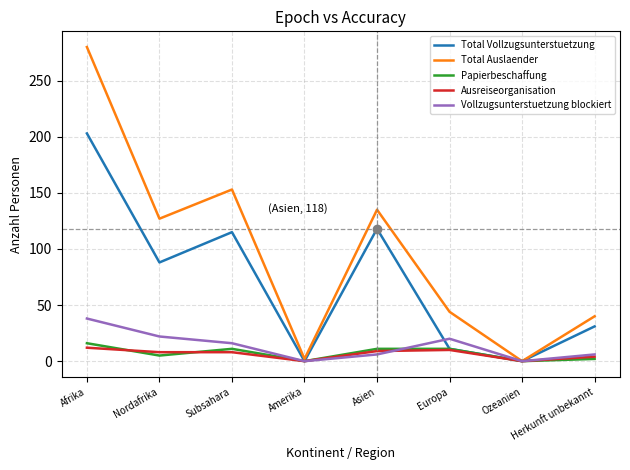

How many lines are shown in the chart?

5